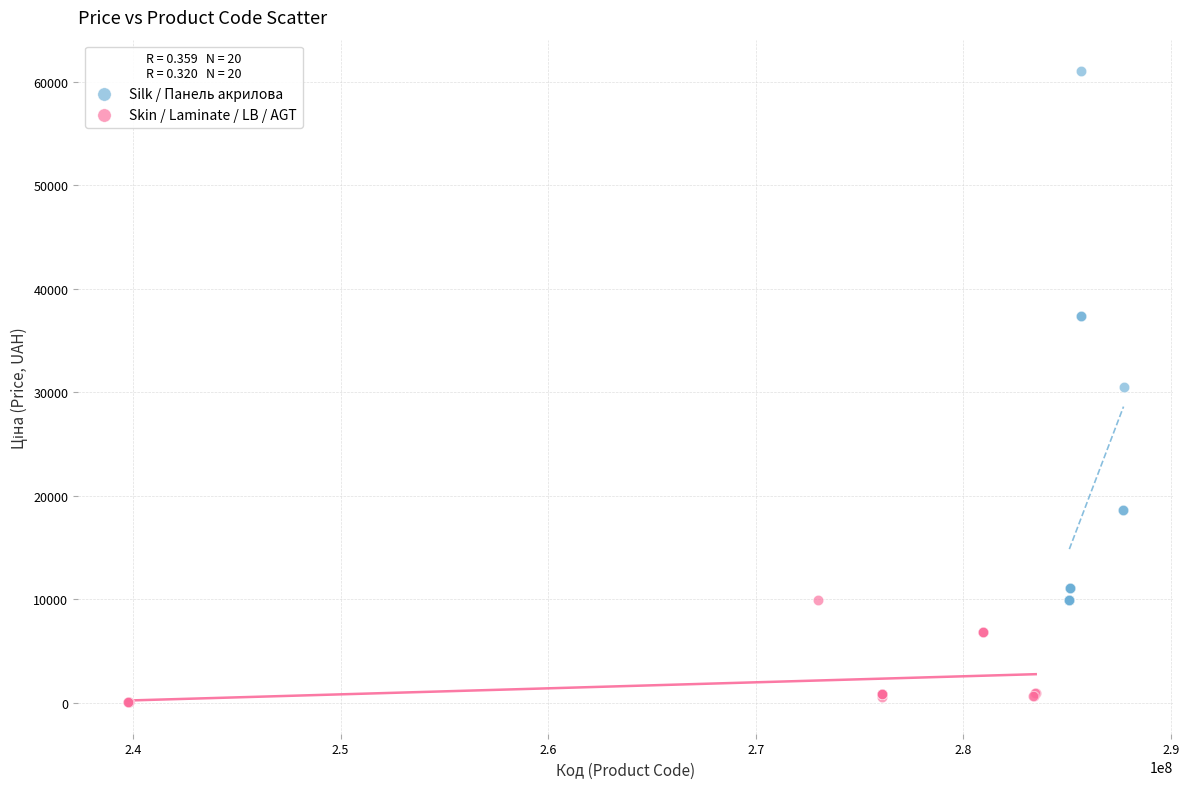

Which series contains the lowest Y value?

Skin / Laminate / LB / AGT